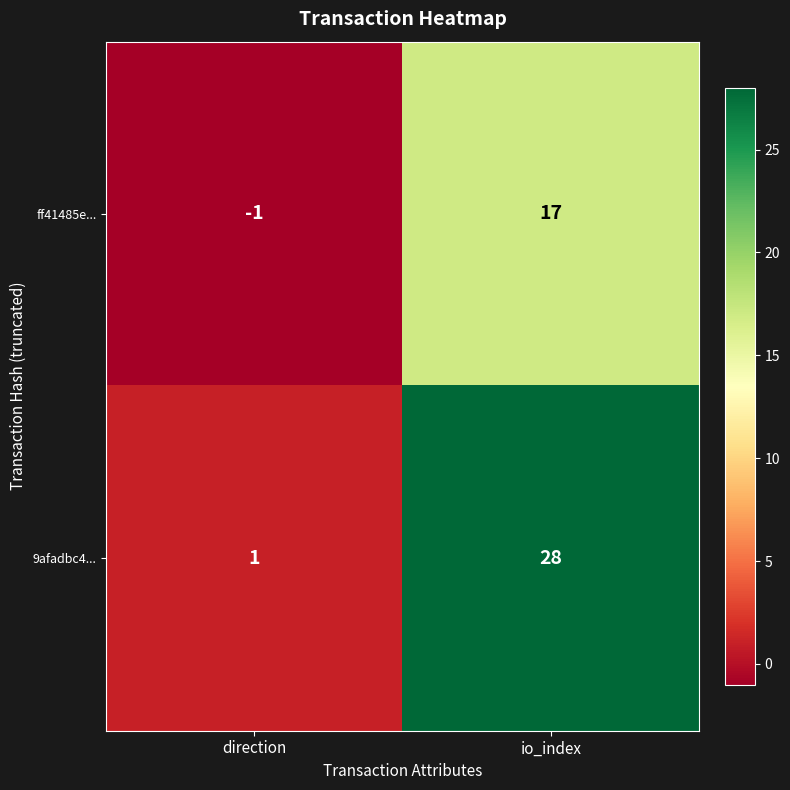

At which category does the chart reach its peak across all series?

io_index